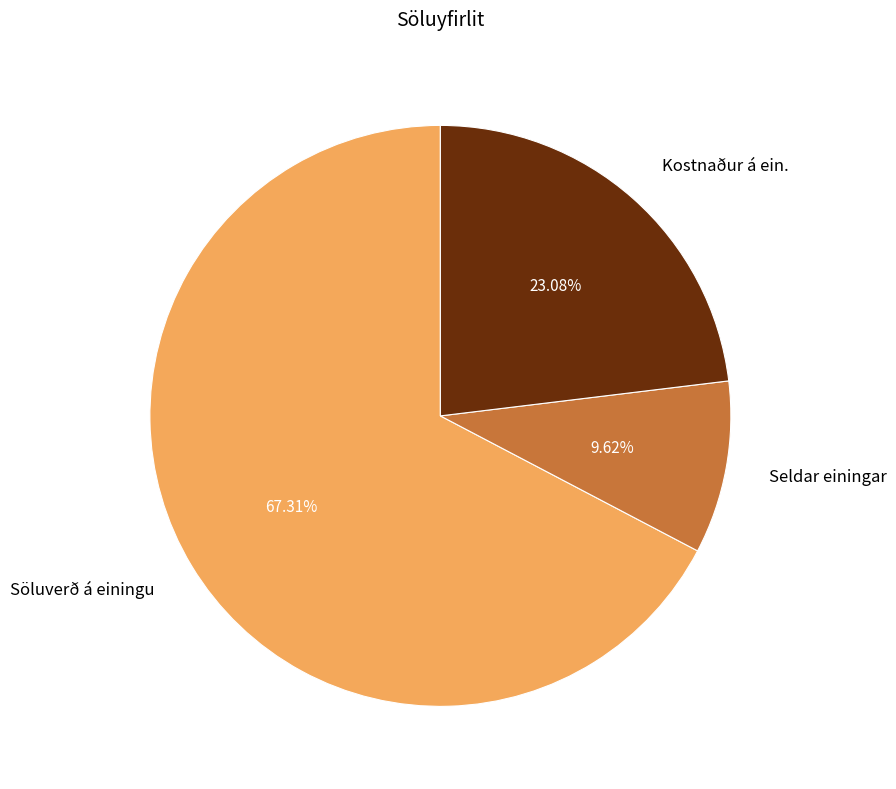

How many segments does this pie chart have?

3